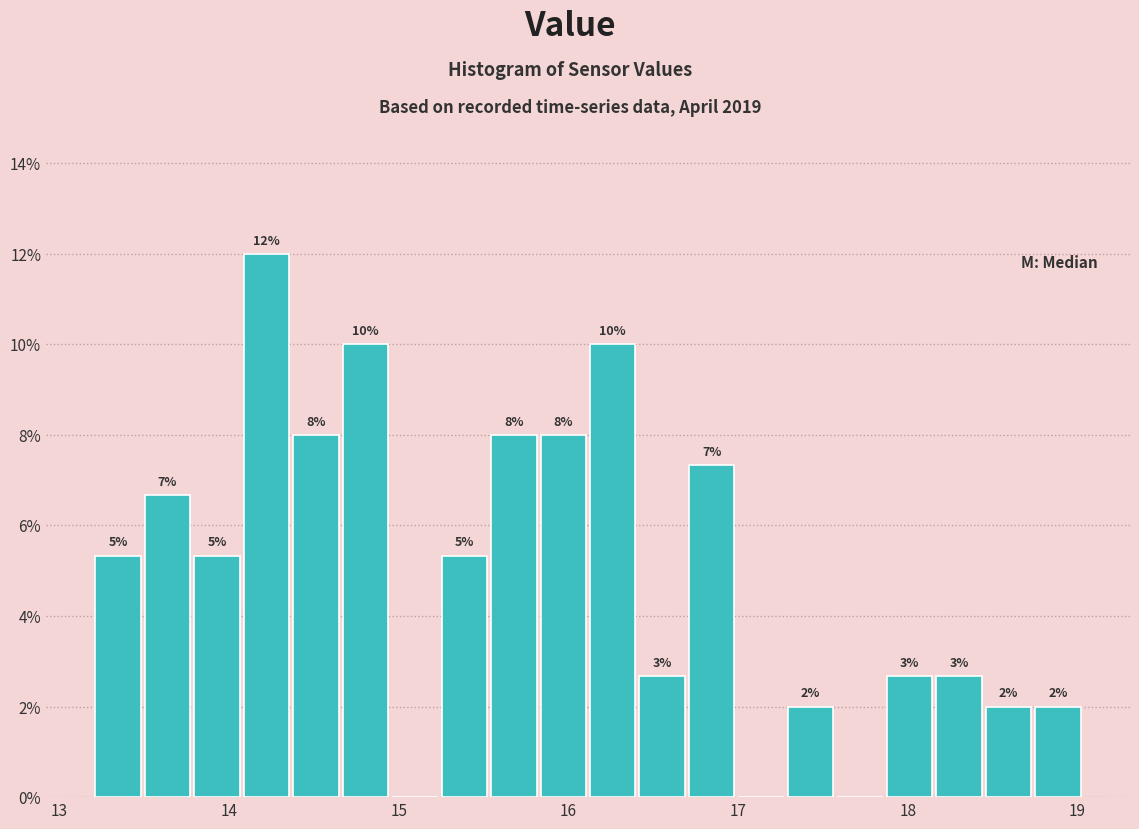

Around what value on the x-axis is the tallest bar? Give the approximate position of its centre, as read against the axis.

14.2